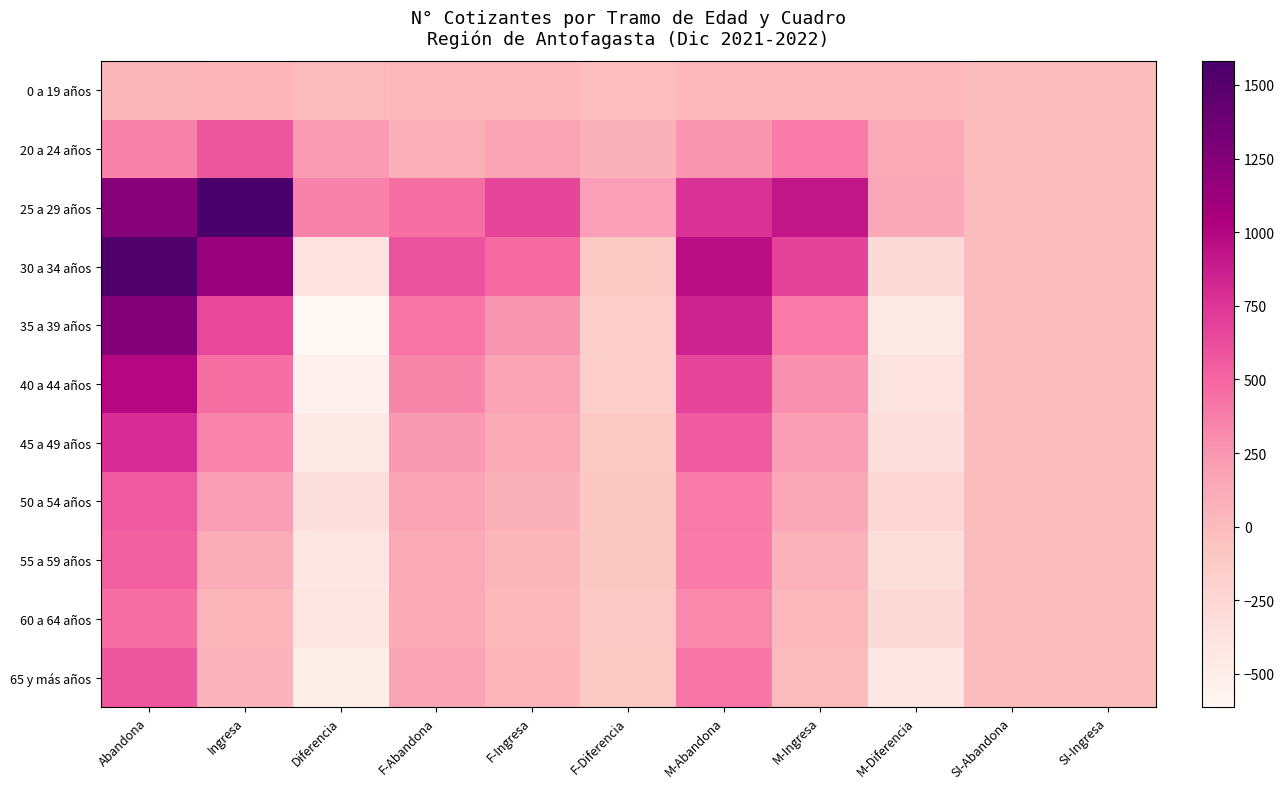

Reading left to right, list all the values displayed in this chart.

0 a 19 años: Abandona=44	Ingresa=53	Diferencia=9	F-Abandona=24	F-Ingresa=15	F-Diferencia=-9	M-Abandona=20	M-Ingresa=38	M-Diferencia=18	SI-Abandona=0	SI-Ingresa=0
20 a 24 años: Abandona=353	Ingresa=573	Diferencia=220	F-Abandona=94	F-Ingresa=175	F-Diferencia=81	M-Abandona=259	M-Ingresa=398	M-Diferencia=139	SI-Abandona=0	SI-Ingresa=0
25 a 29 años: Abandona=1231	Ingresa=1581	Diferencia=350	F-Abandona=458	F-Ingresa=664	F-Diferencia=206	M-Abandona=773	M-Ingresa=917	M-Diferencia=144	SI-Abandona=0	SI-Ingresa=0
30 a 34 años: Abandona=1542	Ingresa=1148	Diferencia=-394	F-Abandona=588	F-Ingresa=474	F-Diferencia=-114	M-Abandona=954	M-Ingresa=674	M-Diferencia=-280	SI-Abandona=0	SI-Ingresa=0
35 a 39 años: Abandona=1262	Ingresa=650	Diferencia=-612	F-Abandona=413	F-Ingresa=254	F-Diferencia=-159	M-Abandona=849	M-Ingresa=396	M-Diferencia=-453	SI-Abandona=0	SI-Ingresa=0
40 a 44 años: Abandona=994	Ingresa=456	Diferencia=-538	F-Abandona=334	F-Ingresa=172	F-Diferencia=-162	M-Abandona=660	M-Ingresa=284	M-Diferencia=-376	SI-Abandona=0	SI-Ingresa=0
45 a 49 años: Abandona=800	Ingresa=346	Diferencia=-454	F-Abandona=243	F-Ingresa=134	F-Diferencia=-109	M-Abandona=557	M-Ingresa=212	M-Diferencia=-345	SI-Abandona=0	SI-Ingresa=0
50 a 54 años: Abandona=559	Ingresa=217	Diferencia=-342	F-Abandona=166	F-Ingresa=74	F-Diferencia=-92	M-Abandona=393	M-Ingresa=143	M-Diferencia=-250	SI-Abandona=0	SI-Ingresa=0
55 a 59 años: Abandona=521	Ingresa=110	Diferencia=-411	F-Abandona=138	F-Ingresa=40	F-Diferencia=-98	M-Abandona=383	M-Ingresa=70	M-Diferencia=-313	SI-Abandona=0	SI-Ingresa=0
60 a 64 años: Abandona=454	Ingresa=54	Diferencia=-400	F-Abandona=136	F-Ingresa=18	F-Diferencia=-118	M-Abandona=318	M-Ingresa=36	M-Diferencia=-282	SI-Abandona=0	SI-Ingresa=0
65 y más años: Abandona=578	Ingresa=61	Diferencia=-517	F-Abandona=163	F-Ingresa=55	F-Diferencia=-108	M-Abandona=415	M-Ingresa=6	M-Diferencia=-409	SI-Abandona=0	SI-Ingresa=0